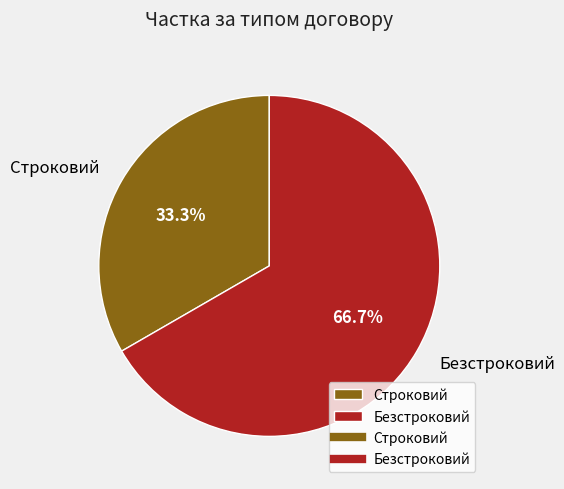

True or false: Строковий accounts for 33% of the total.

True